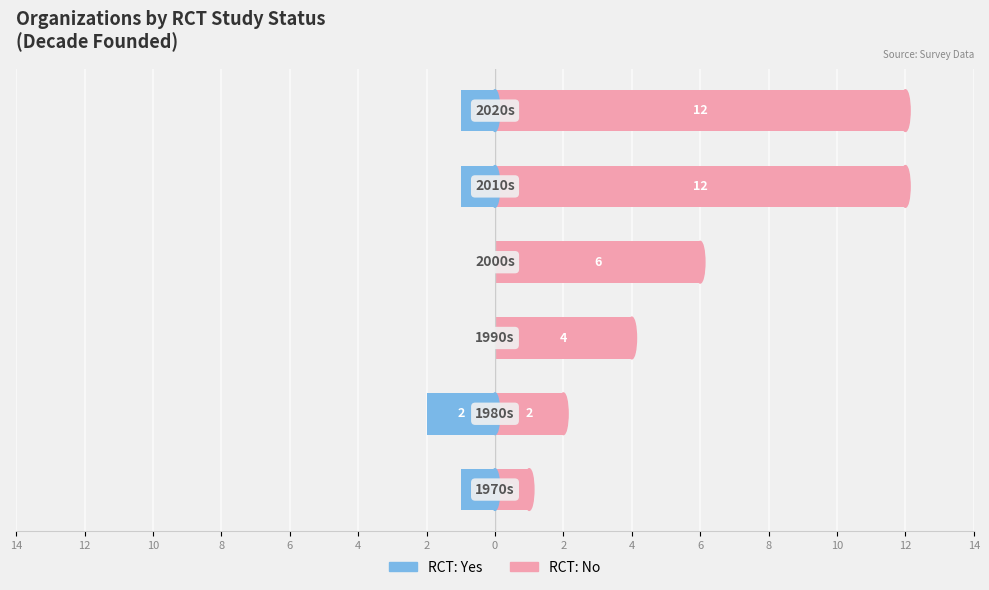

The RCT: Yes series shows -1 at 4. True or false?

True